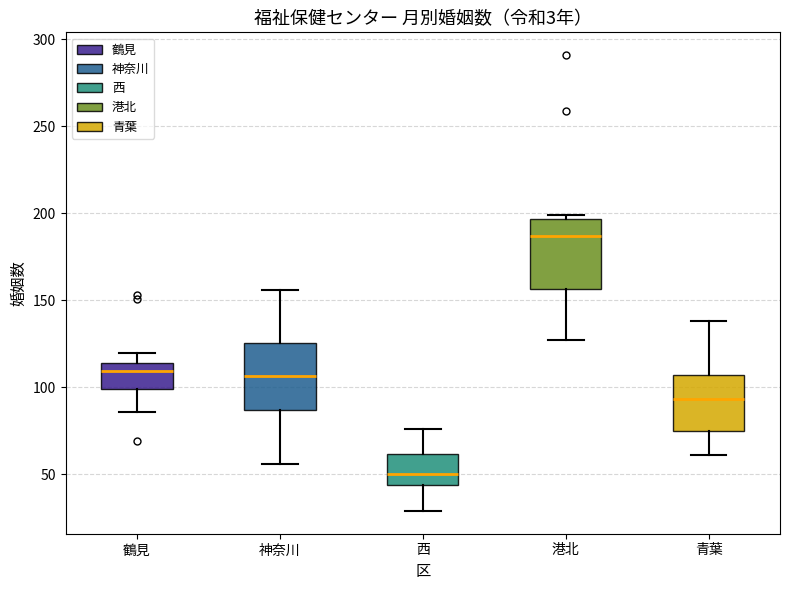

Reading left to right, read every box against the y-axis: the position of its median line, the range the box covers, and the ends of its whiskers. The values are not printed on the chart, so give them approximately, as read against the axis.

鶴見: median 110, box 100 to 115, whiskers 85 to 120
神奈川: median 105, box 85 to 125, whiskers 55 to 155
西: median 50, box 45 to 60, whiskers 30 to 75
港北: median 185, box 155 to 195, whiskers 125 to 200
青葉: median 95, box 75 to 105, whiskers 60 to 140